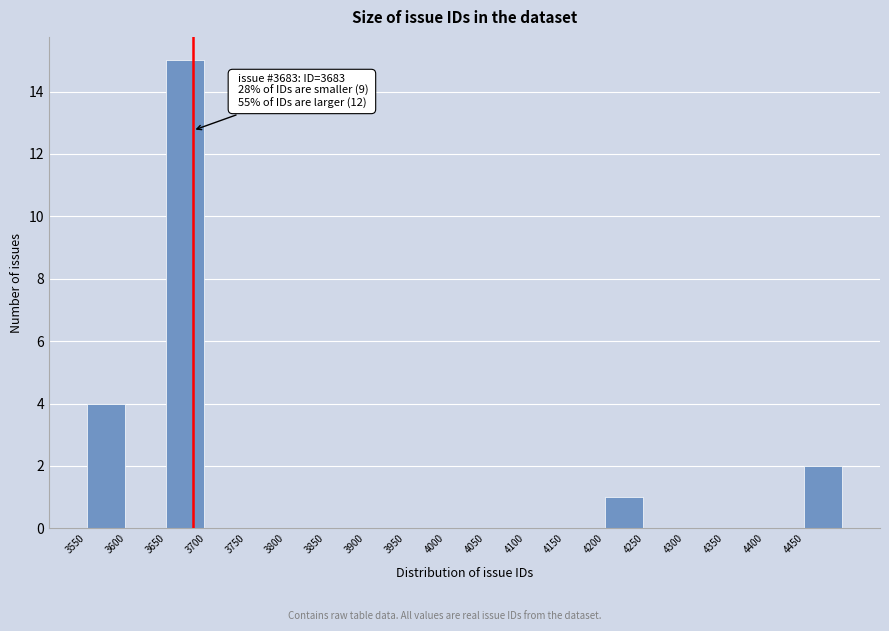

Which range on the x-axis has the tallest bar?

3650 to 3700